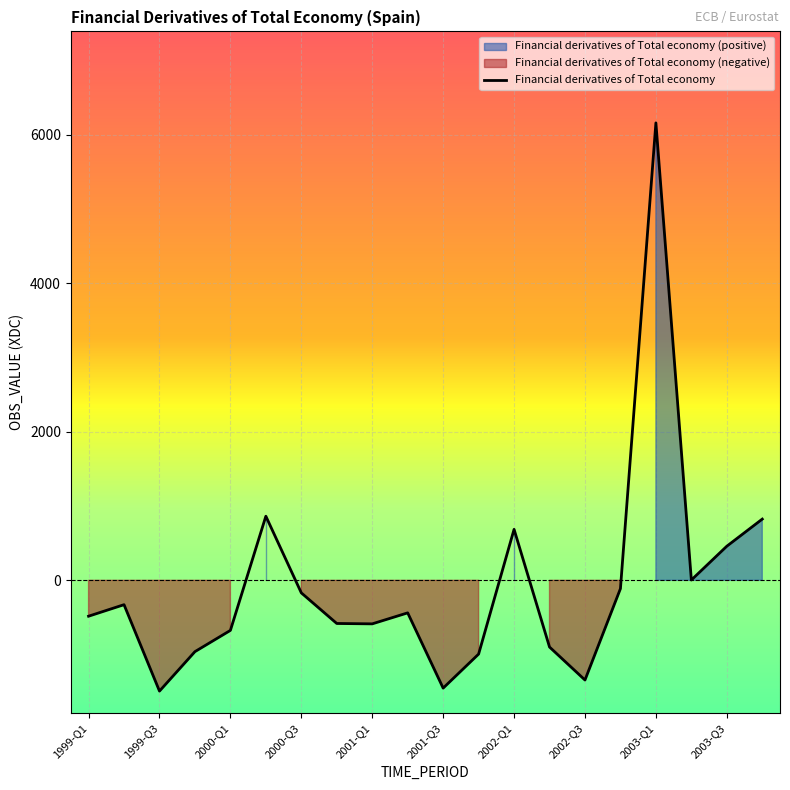

At which category does the data reach its first local valley?

1999-Q3